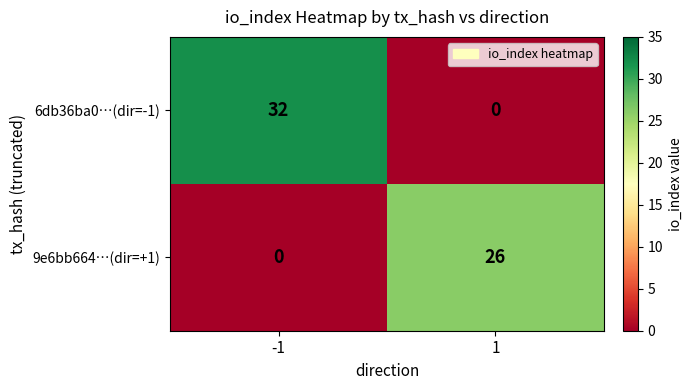

What is the difference between the maximum and minimum values in the 6db36ba0…(dir=-1) series?

32